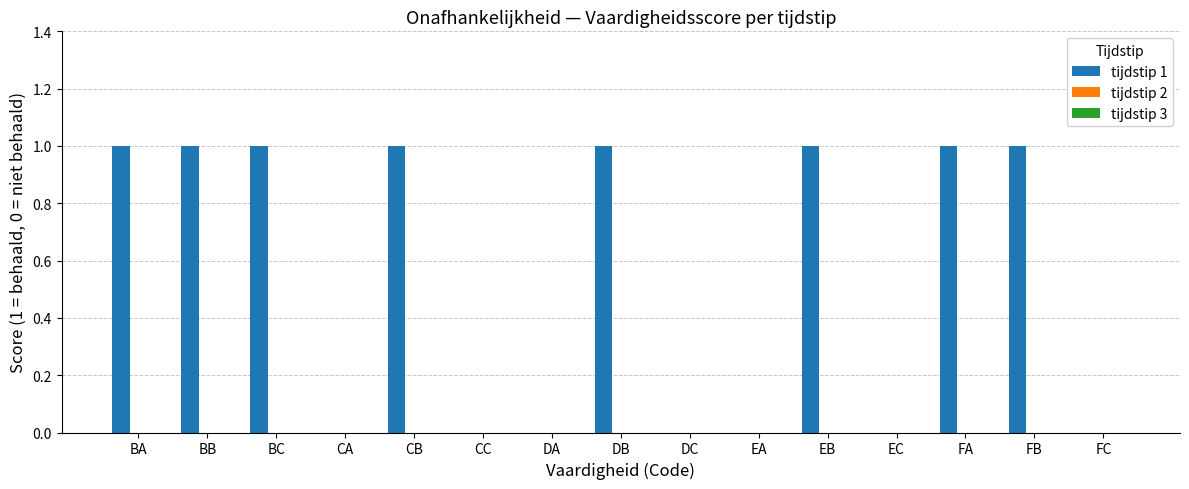

Between EB and CA, which is larger?

EB